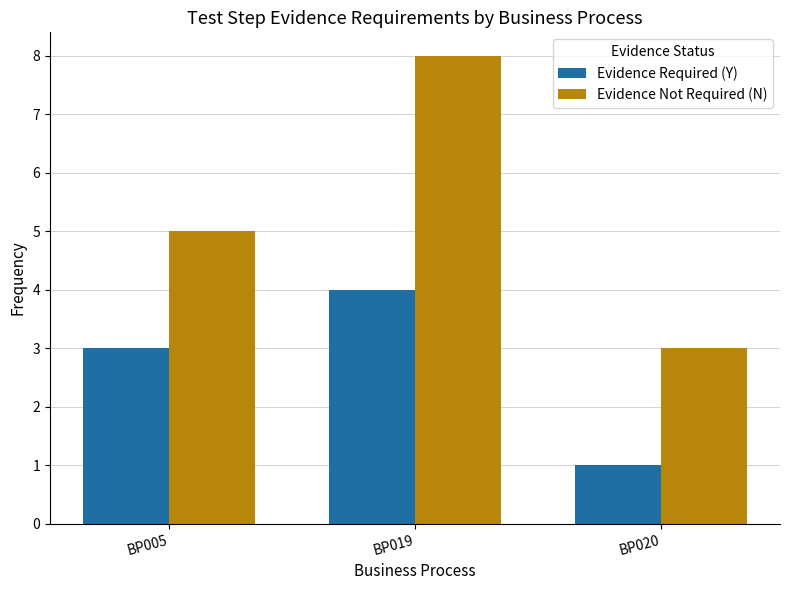

What is the spread (max minus min) of values at BP019?

4